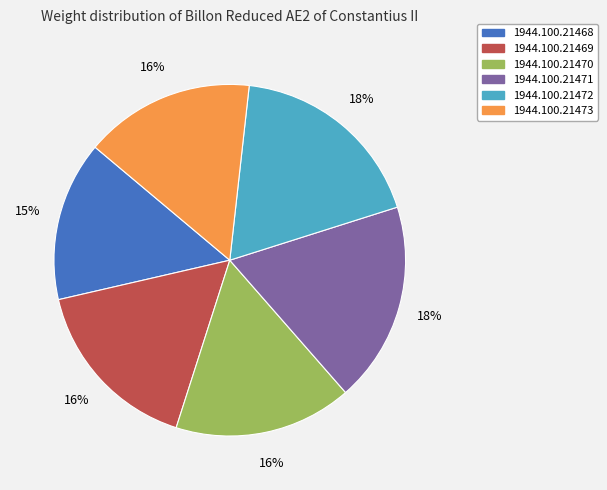

To the nearest percent, what is the average slice percentage?

17%